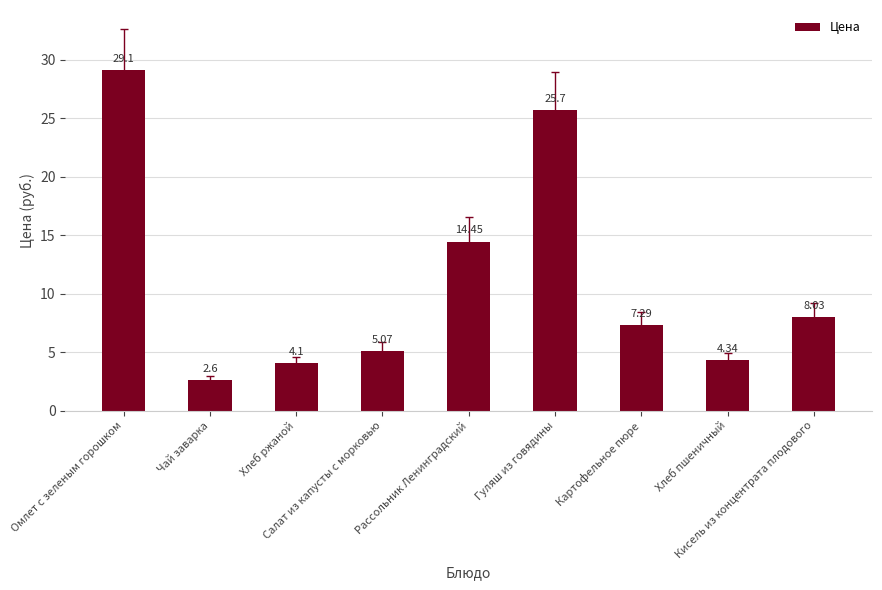

What is the label of the 1st bar from the left?

Омлет с зеленым горошком